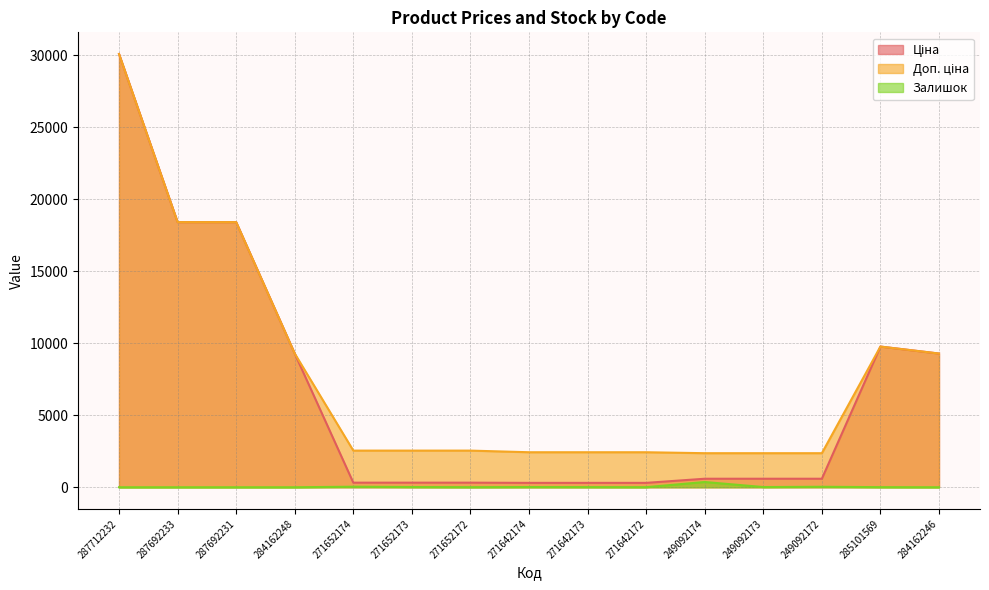

At which category does Залишок reach its first local peak?

271652174